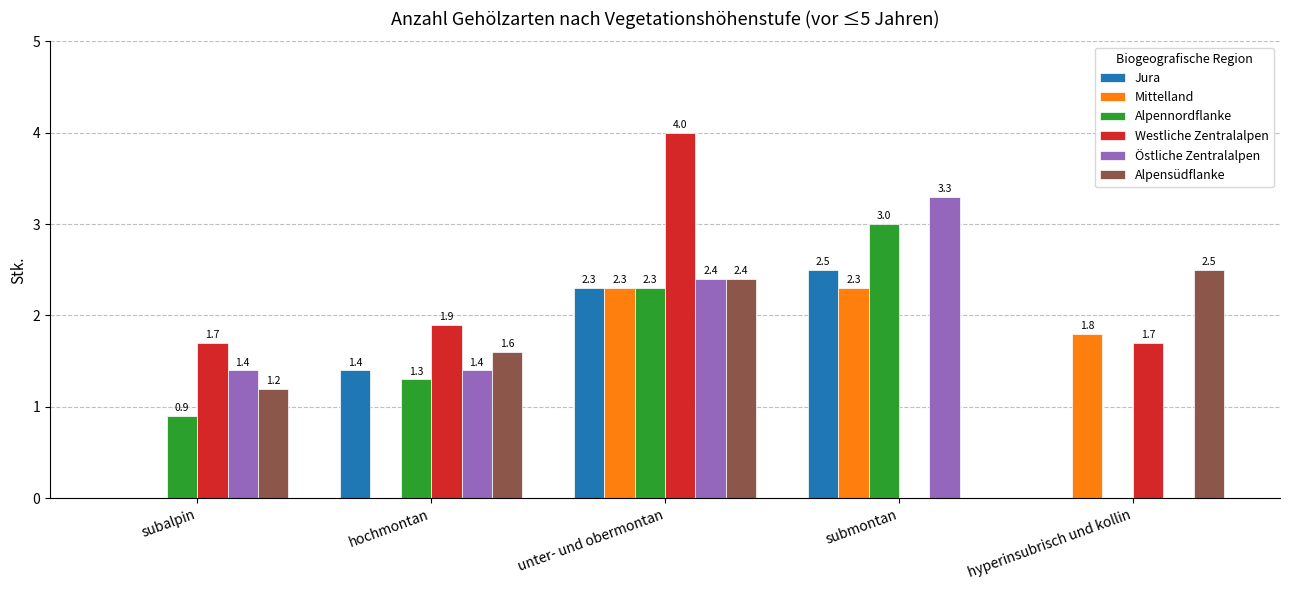

What is the spread (max minus min) of values at hochmontan?

1.9